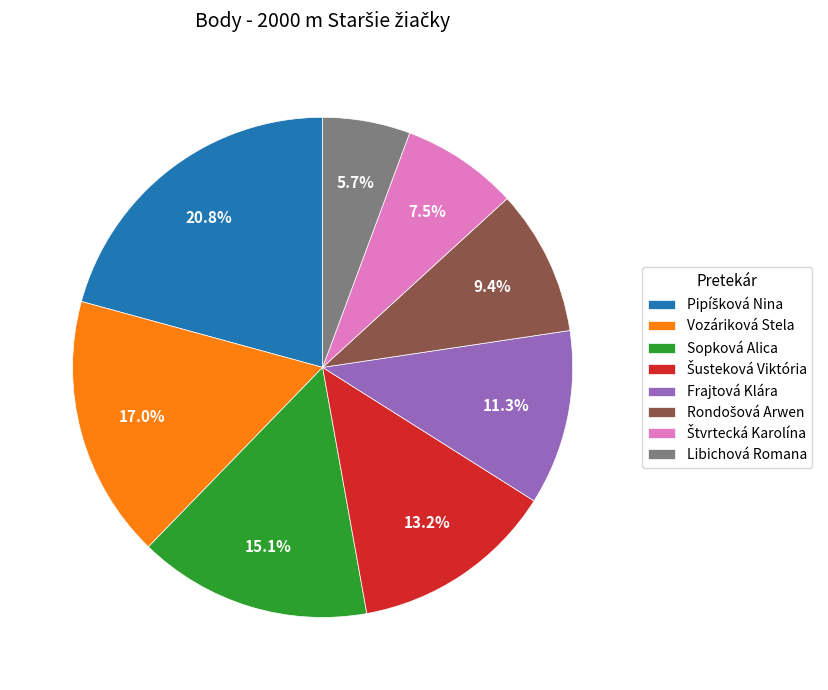

What is the smallest slice in the pie chart?

Libichová Romana